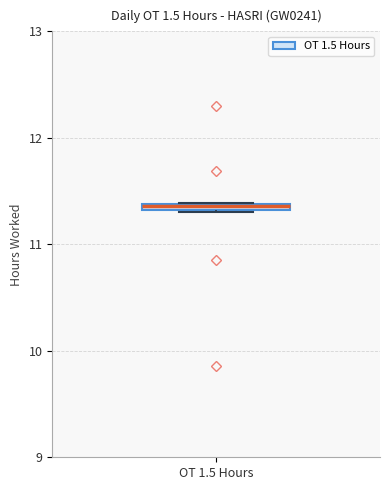

Where is the upper edge of the box for OT 1.5 Hours on the y-axis? The values are not printed on the chart, so give them approximately, as read against the axis.

11.4